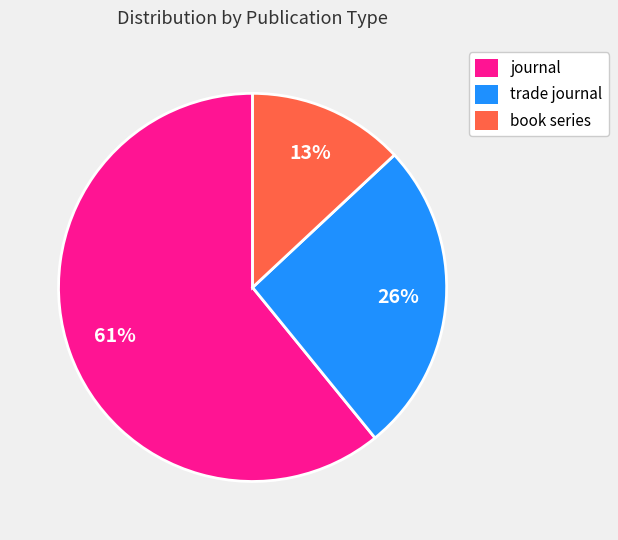

Do journal and trade journal together represent more than half of the pie?

Yes